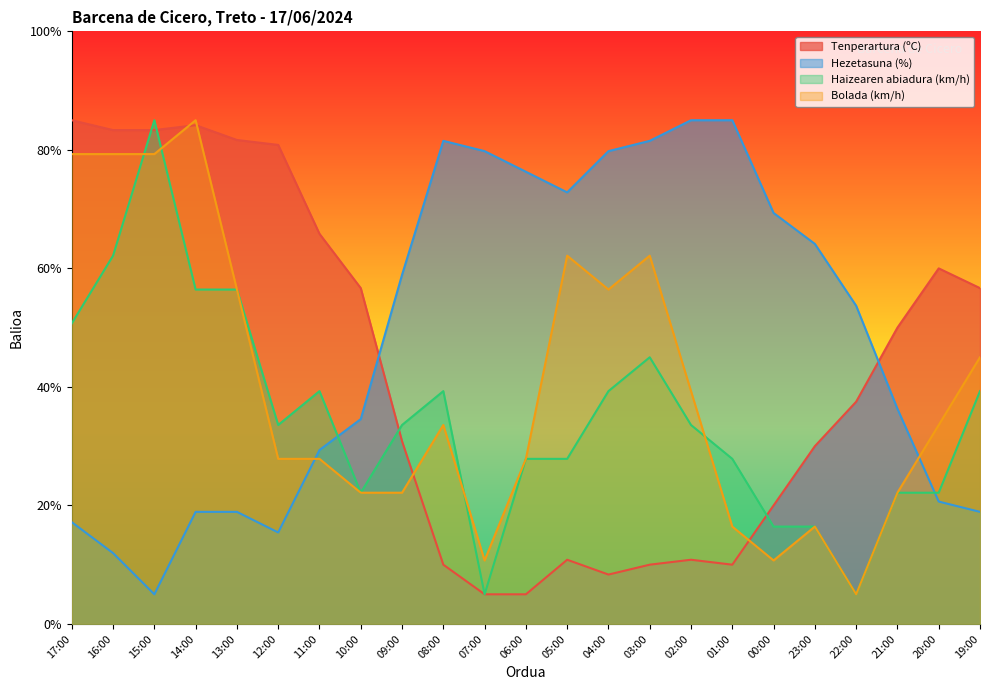

Between 14:00 and 13:00, which series saw the biggest shift?

Bolada (km/h)